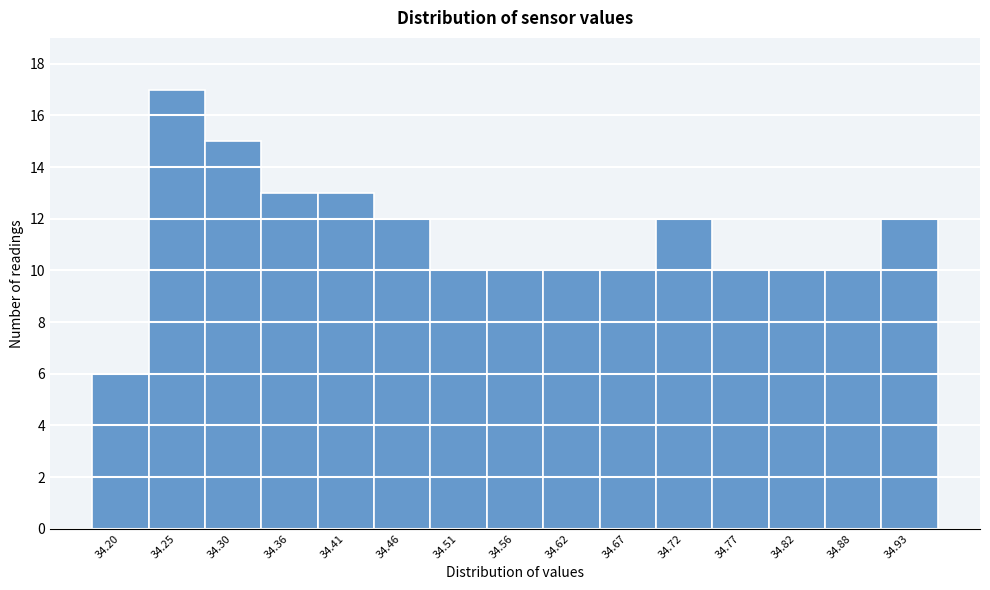

Reading left to right, extract all data points from this chart.

34.20=6	34.25=17	34.30=15	34.36=13	34.41=13	34.46=12	34.51=10	34.56=10	34.62=10	34.67=10	34.72=12	34.77=10	34.82=10	34.88=10	34.93=12